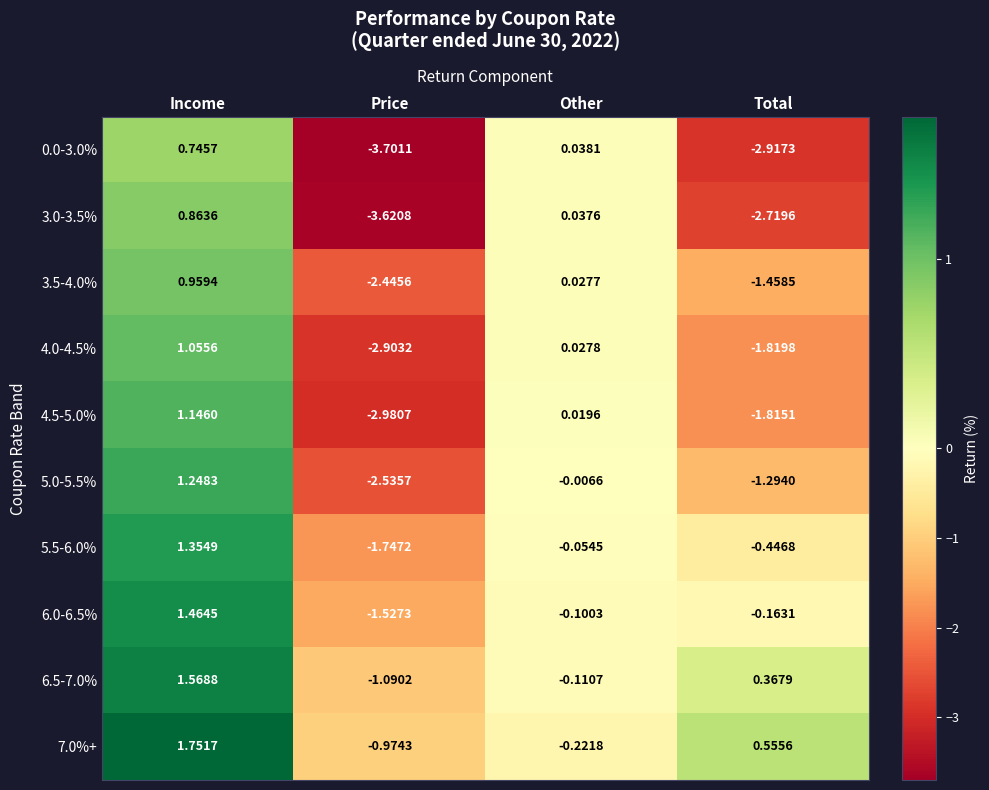

Which series has the largest range (max minus min)?

3.0-3.5%